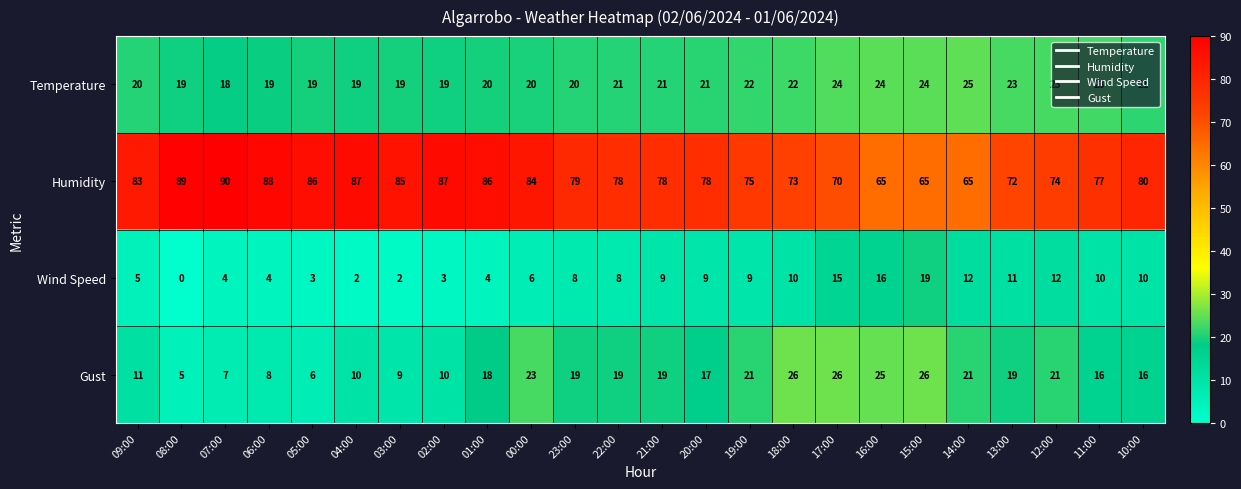

Which series has the largest total across all categories?

Humidity